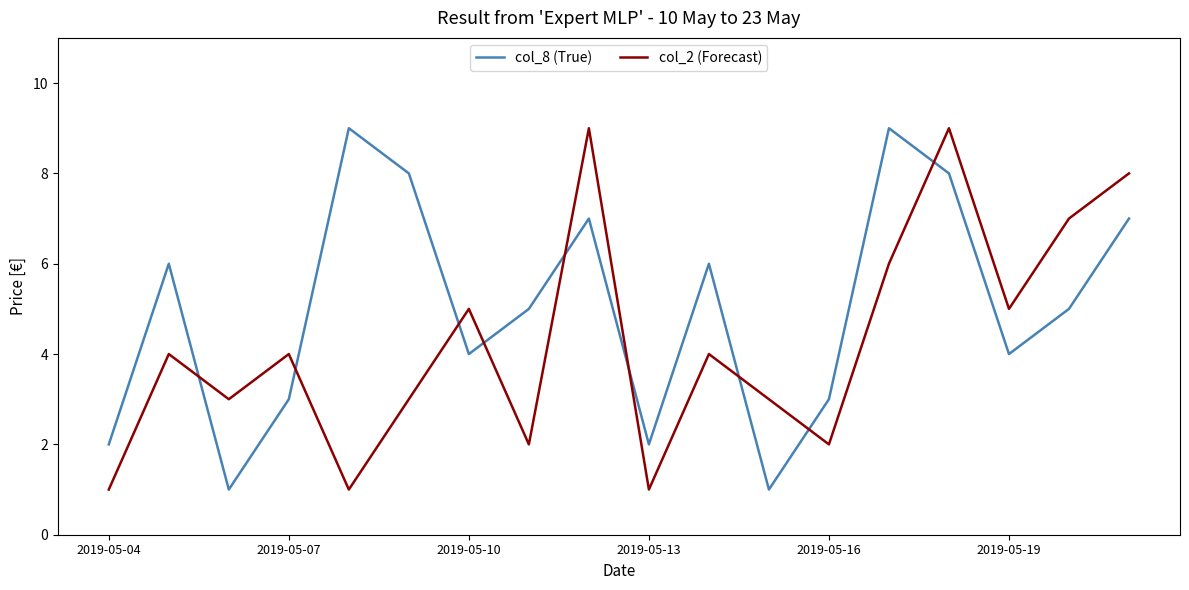

True or false: col_2 (Forecast) has more than 1 points higher than both neighbors.

True